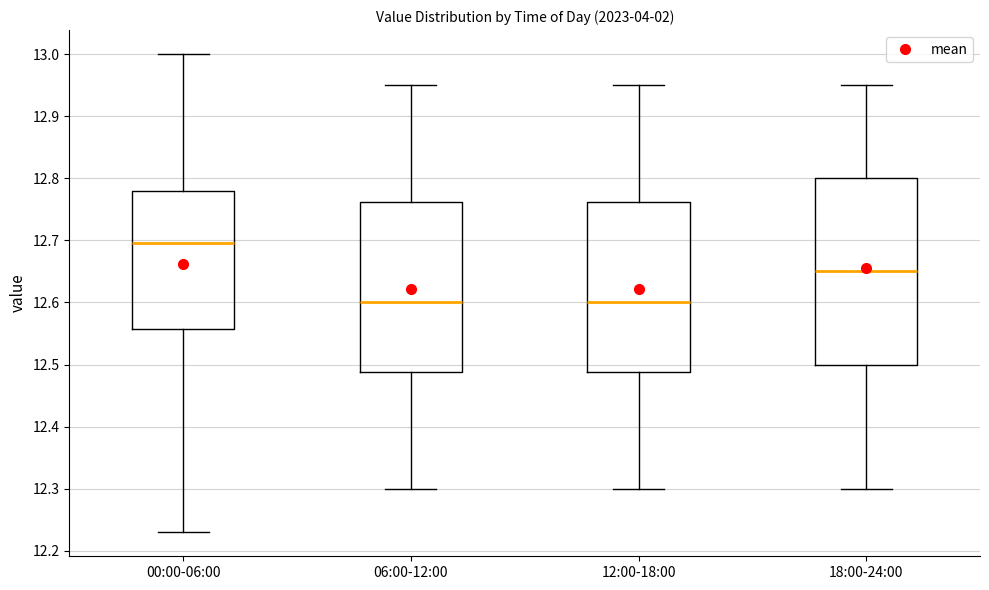

Where does the upper whisker of the box for 12:00-18:00 end on the y-axis? The values are not printed on the chart, so give them approximately, as read against the axis.

12.95